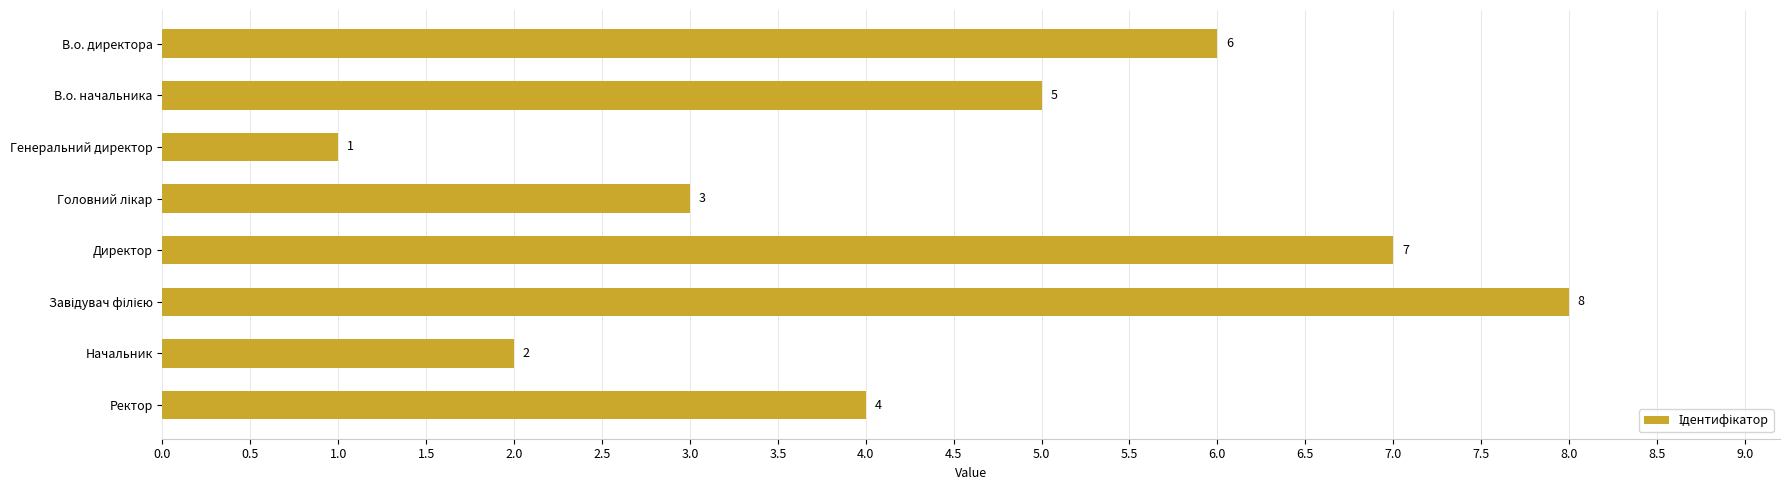

What is the maximum value shown in the chart?

8